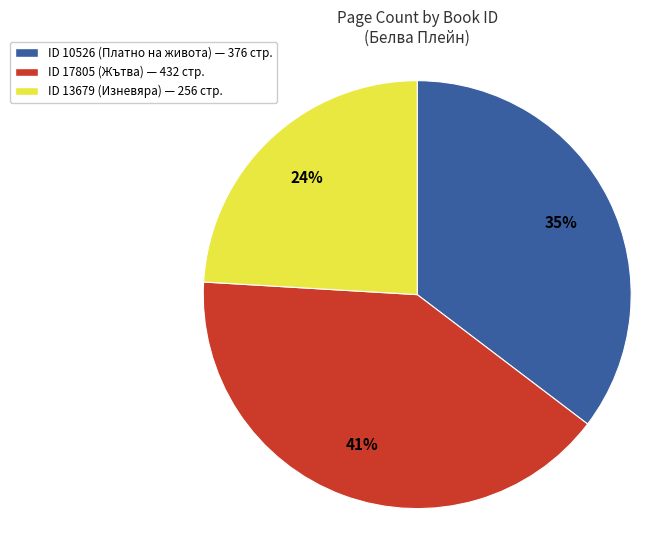

Is there a majority slice in this chart?

No